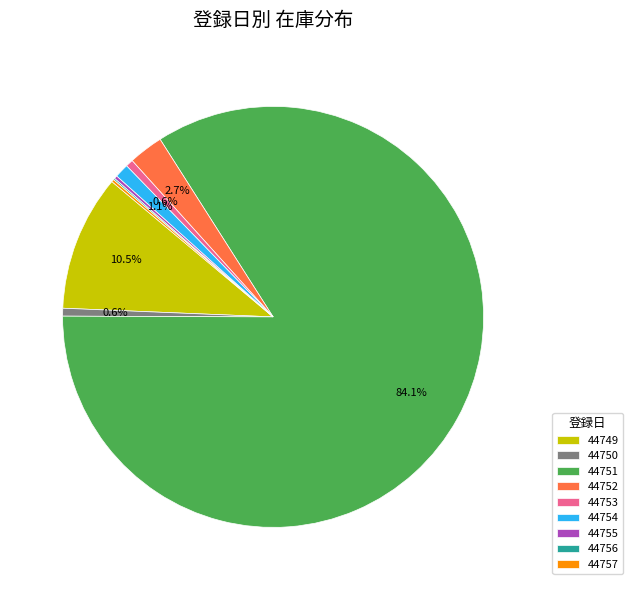

Which category has the biggest portion of the pie?

44751